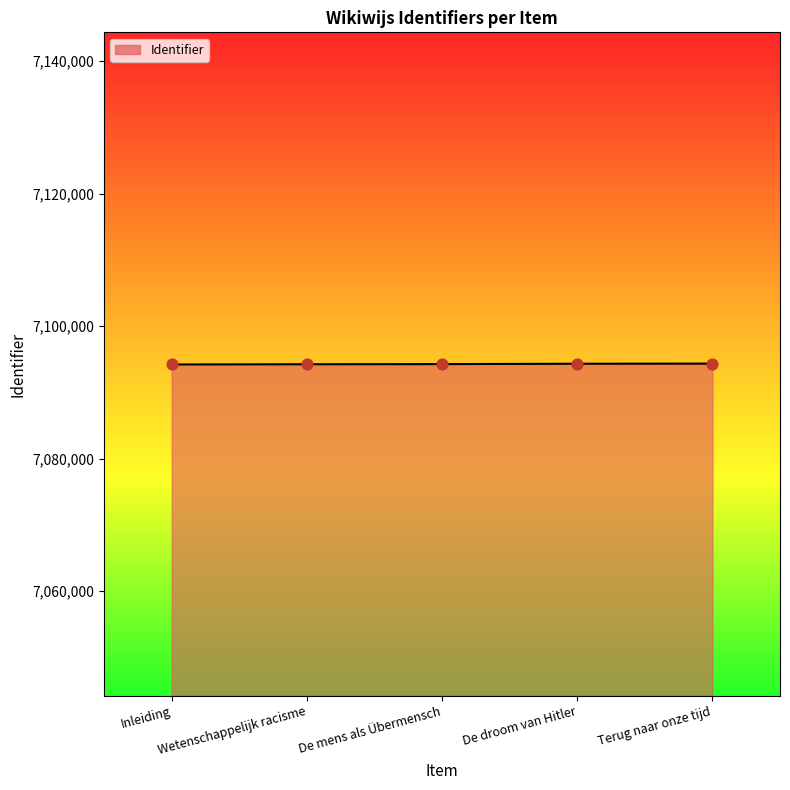

What is the ratio of the value at De mens als Übermensch to the value at De droom van Hitler?

1.0